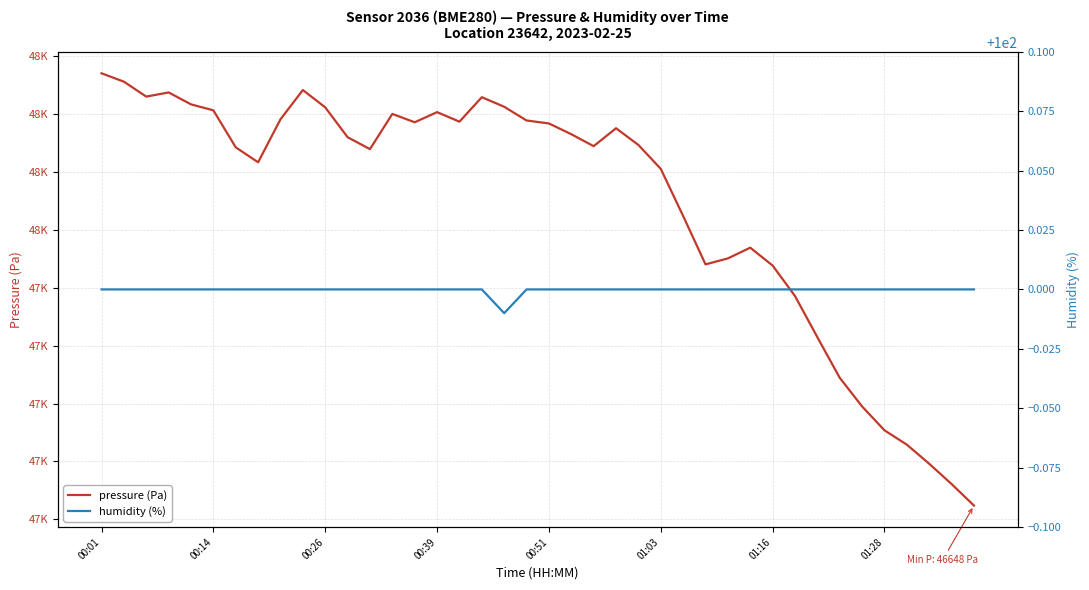

What value does the humidity (%) series have at 31?

100.0